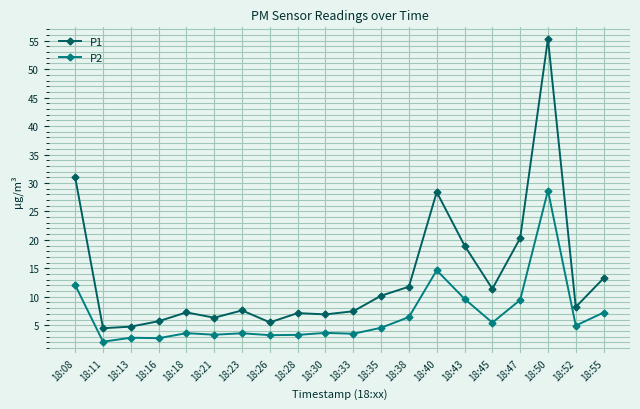

At which label does P1 reach its peak?

18:50